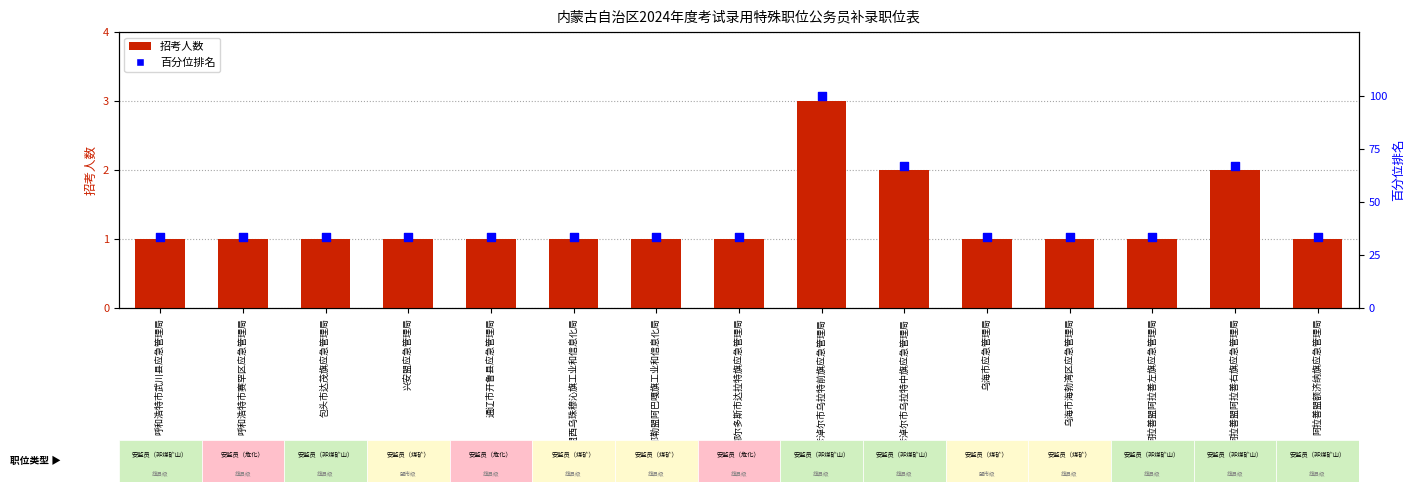

Which series has the largest Y range (max minus min)?

百分位排名